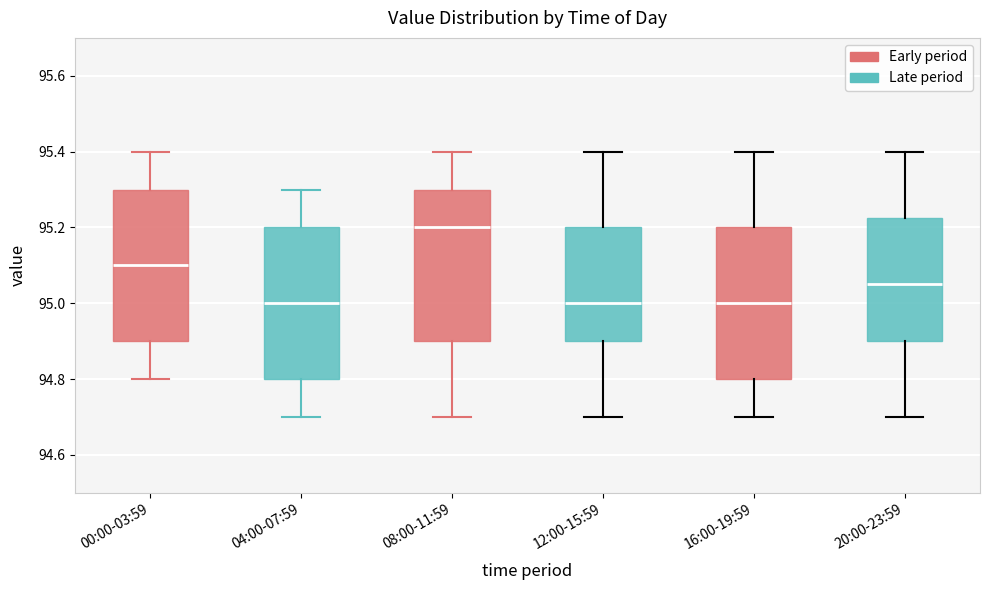

Where does the upper whisker of the box for 04:00-07:59 end on the y-axis? The values are not printed on the chart, so give them approximately, as read against the axis.

95.30